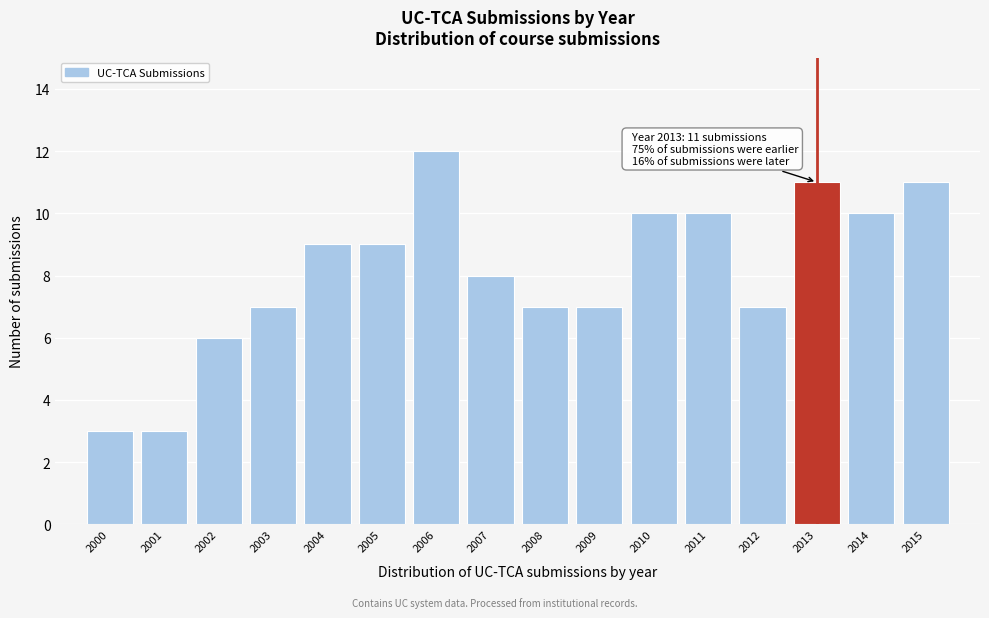

Over which range of the x-axis is the bar tallest?

2005.5 to 2006.5